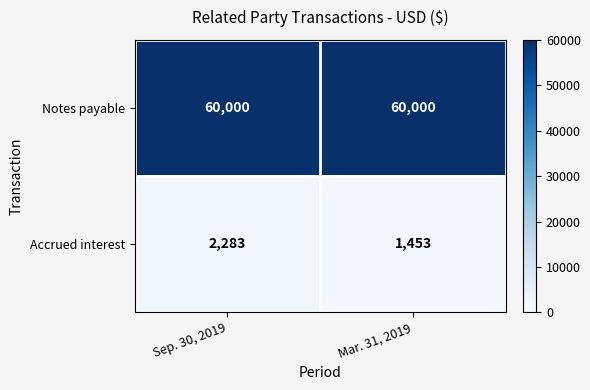

What is the difference between the maximum and minimum values in the Accrued interest series?

830